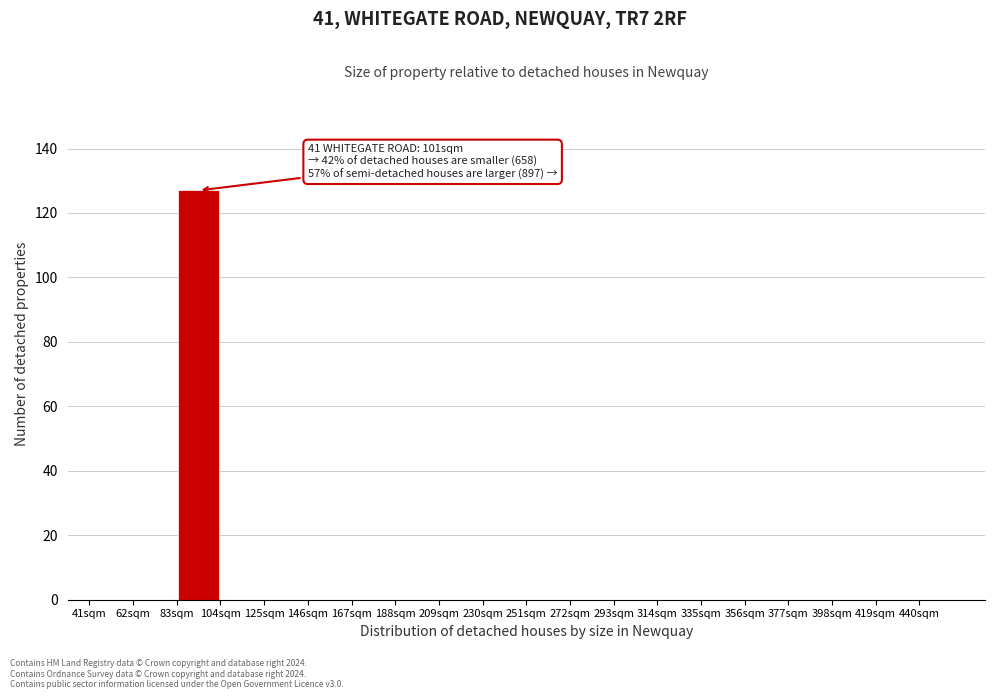

Over which range of the x-axis is the bar tallest?

83 to 104